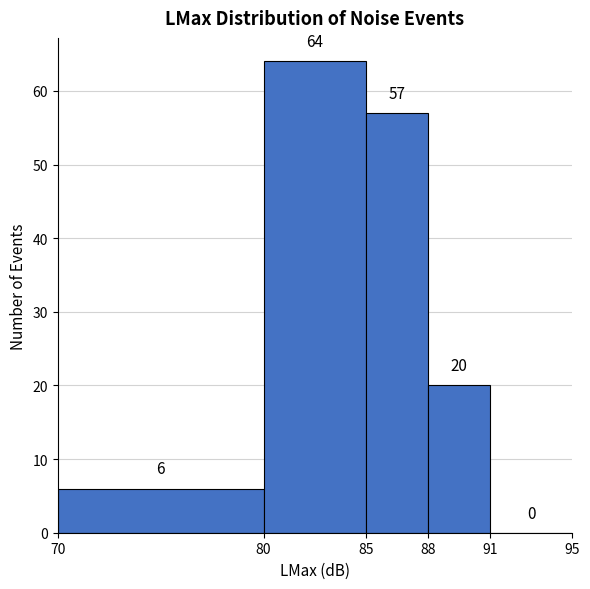

Reading left to right, transcribe this chart: for each bar, give the range it covers on the x-axis and its height.

70 to 80: 6
80 to 85: 64
85 to 88: 57
88 to 91: 20
91 to 95: 0